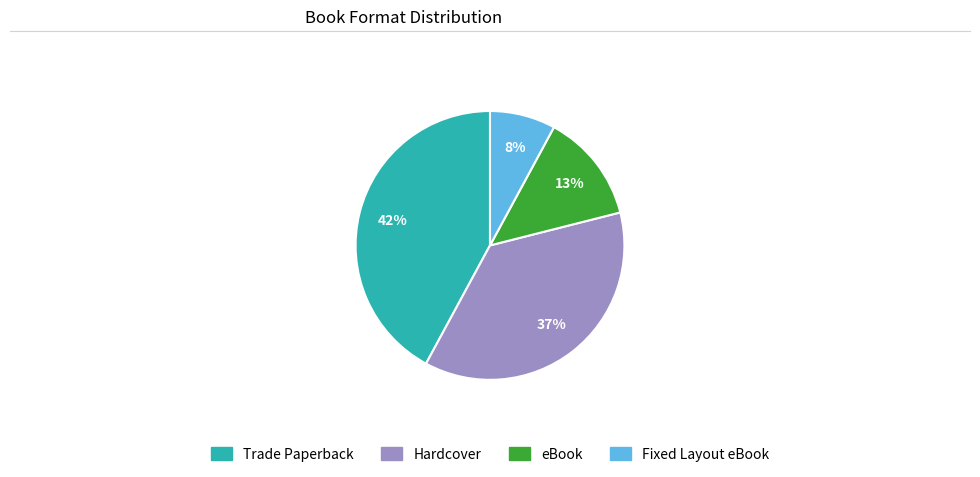

Is it true that Fixed Layout eBook is 8% of the pie?

True